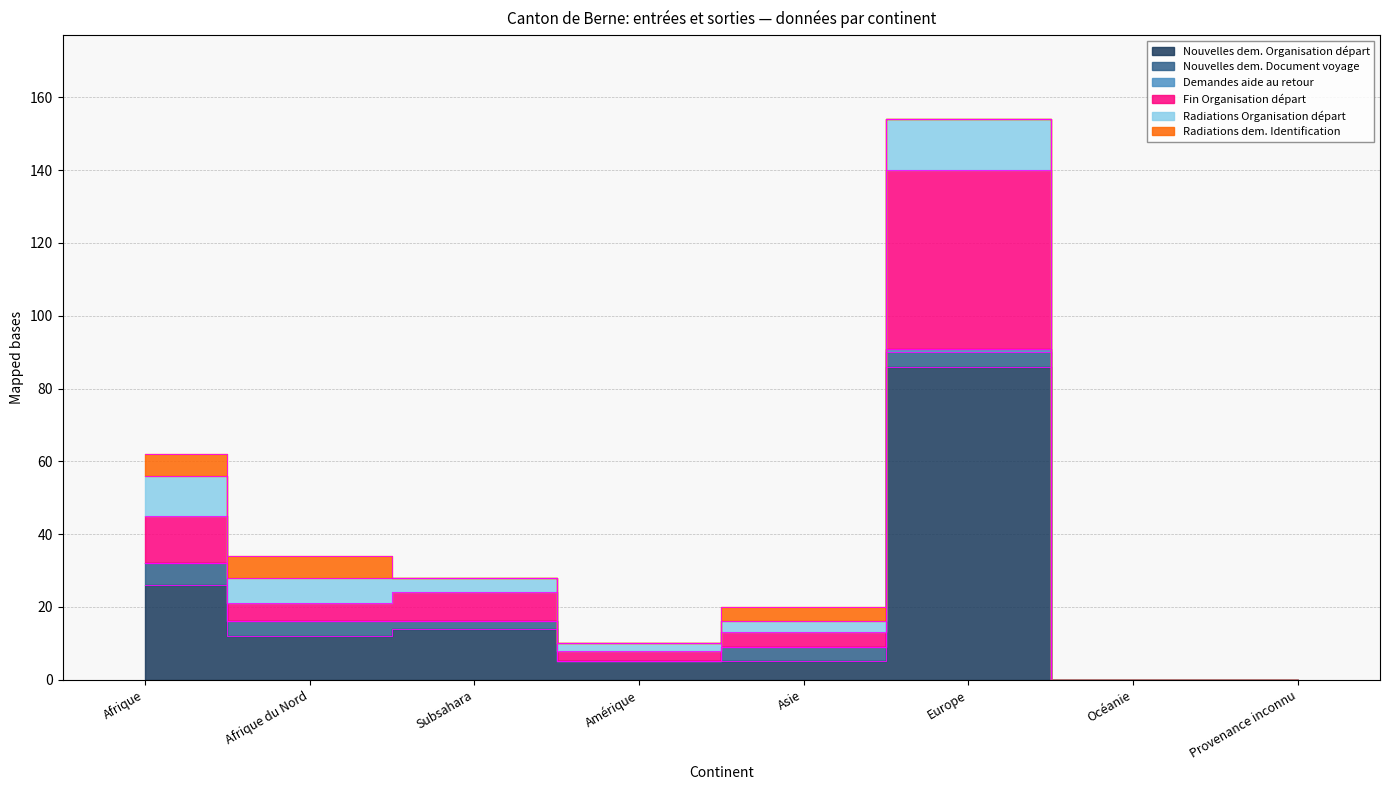

True or false: Radiations Organisation départ has more than 2 interior local peaks.

False